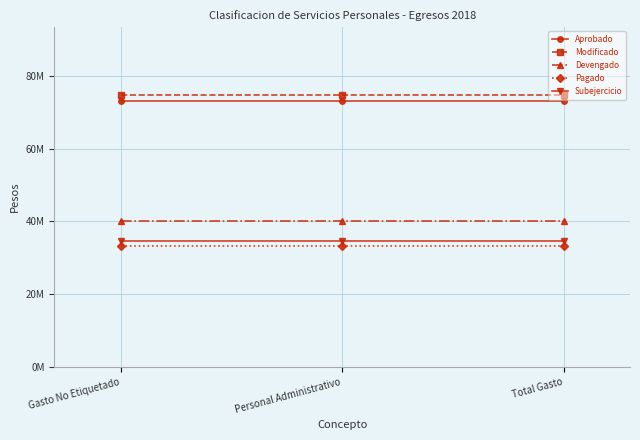

Is the value of Aprobado at Personal Administrativo greater than the value of Subejercicio at Gasto No Etiquetado?

Yes